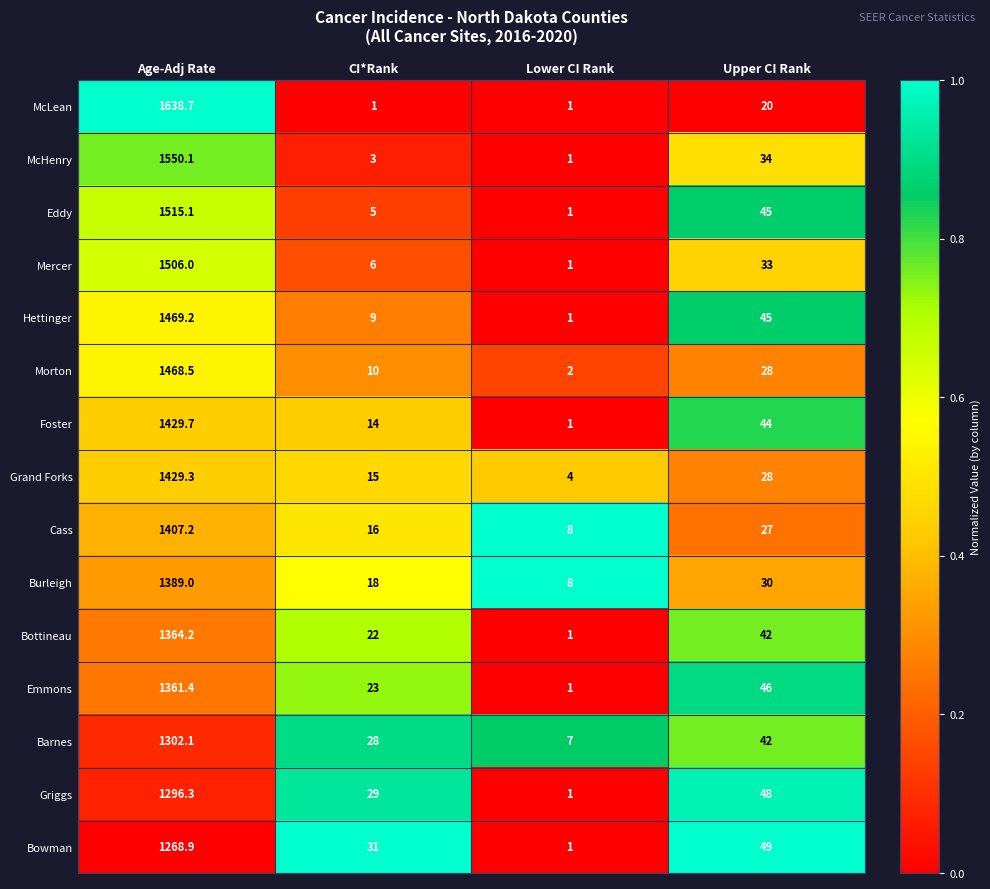

At which category does the chart reach its peak across all series?

Age-Adj Rate